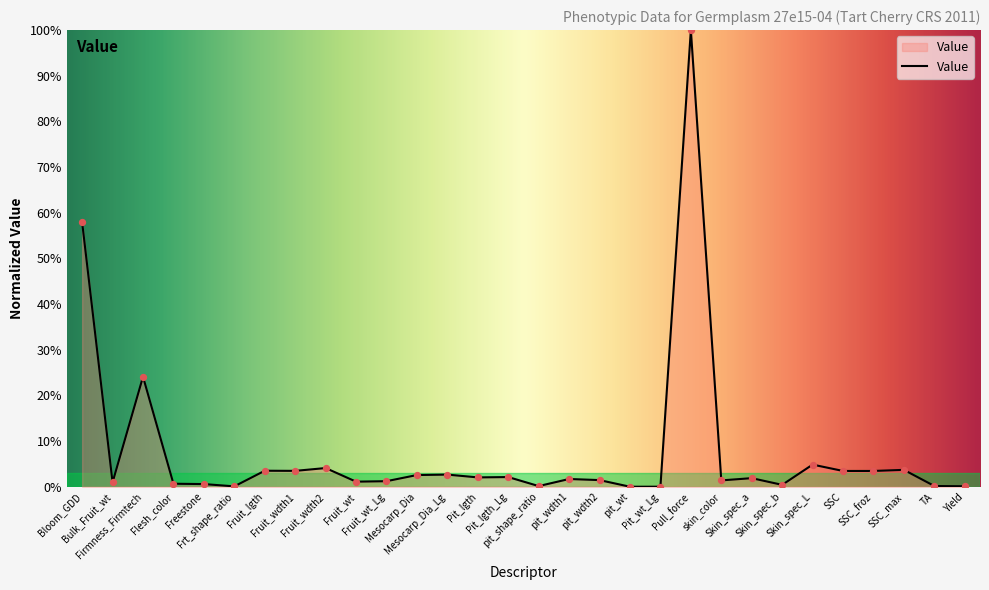

What is the change in value from Bloom_GDD to pit_wdth2?

-56.5